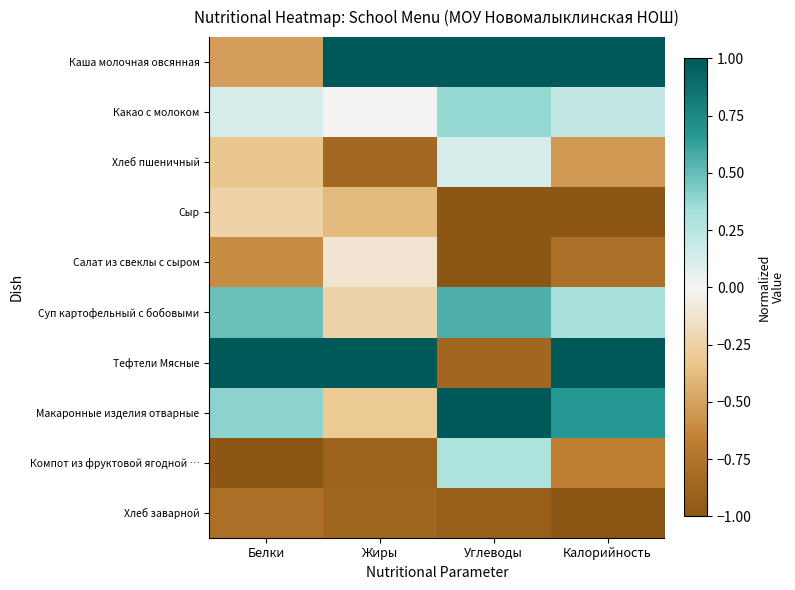

Reading left to right, extract all data points from this chart.

Каша молочная овсянная: Белки=-0.5	Жиры=1.0	Углеводы=1.0	Калорийность=1.0
Какао с молоком: Белки=0.1	Жиры=-0.0	Углеводы=0.4	Калорийность=0.2
Хлеб пшеничный: Белки=-0.3	Жиры=-0.8	Углеводы=0.1	Калорийность=-0.5
Сыр: Белки=-0.2	Жиры=-0.4	Углеводы=-1.0	Калорийность=-1.0
Салат из свеклы с сыром: Белки=-0.6	Жиры=-0.1	Углеводы=-1.0	Калорийность=-0.8
Суп картофельный с бобовыми: Белки=0.5	Жиры=-0.2	Углеводы=0.6	Калорийность=0.3
Тефтели Мясные: Белки=1.0	Жиры=1.0	Углеводы=-0.9	Калорийность=1.0
Макаронные изделия отварные: Белки=0.4	Жиры=-0.3	Углеводы=1.0	Калорийность=0.7
Компот из фруктовой ягодной …: Белки=-1.0	Жиры=-0.9	Углеводы=0.3	Калорийность=-0.7
Хлеб заварной: Белки=-0.8	Жиры=-0.9	Углеводы=-0.9	Калорийность=-1.0